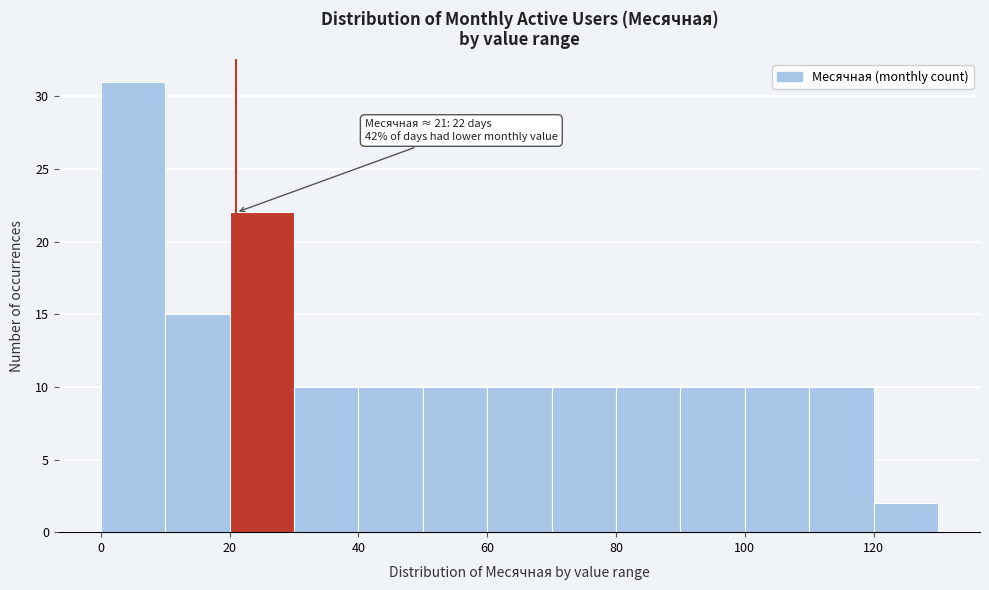

Over which range of the x-axis is the bar tallest?

0 to 10